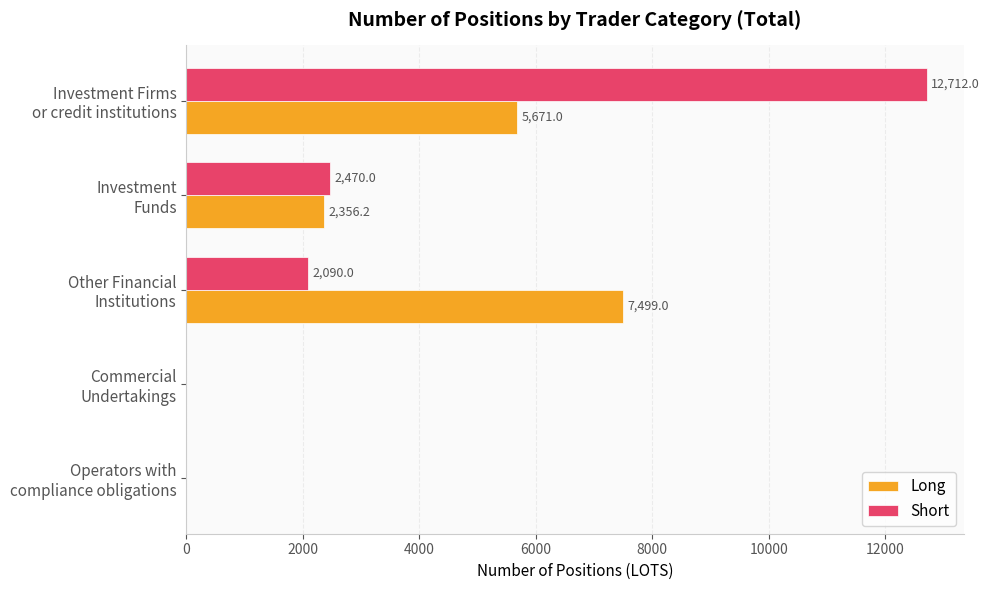

How many values in the Long series exceed 2356?

3